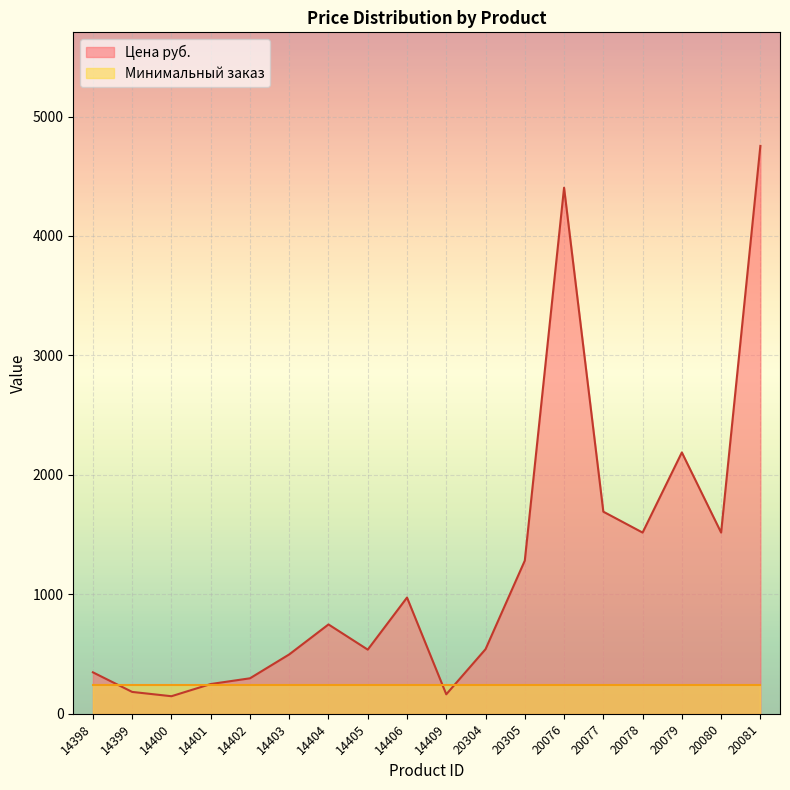

What is the ratio of the value at 14403 to the value at 14399?

2.7